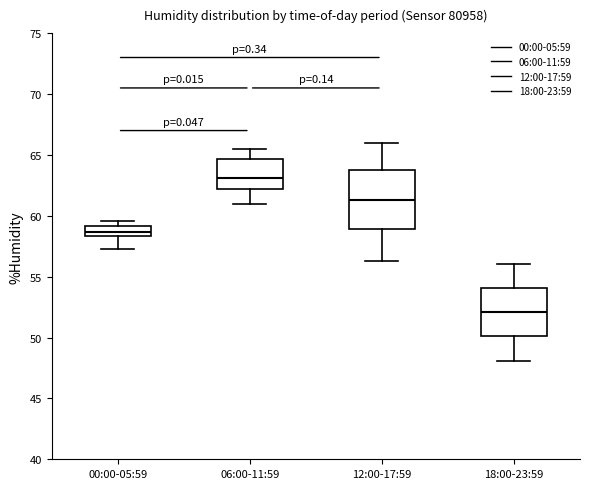

Which box is the tallest, from its lower edge to its upper edge?

12:00-17:59